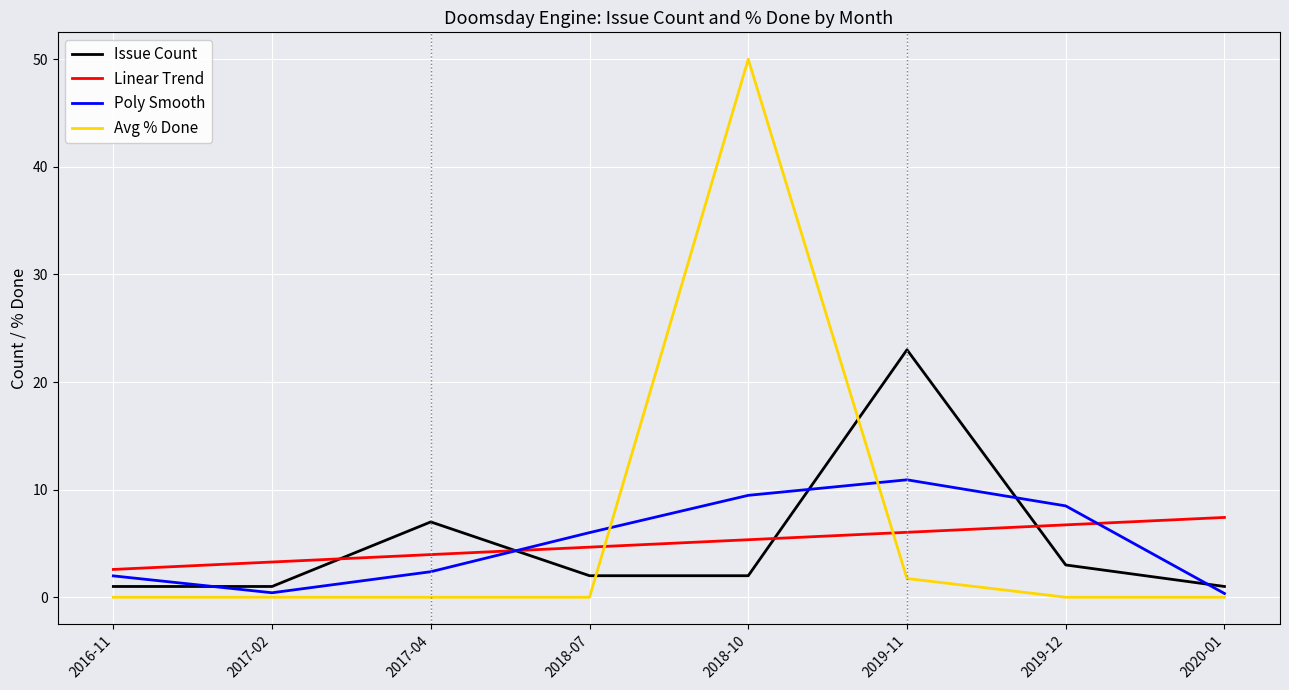

Which label corresponds to the largest value in the chart?

2018-10